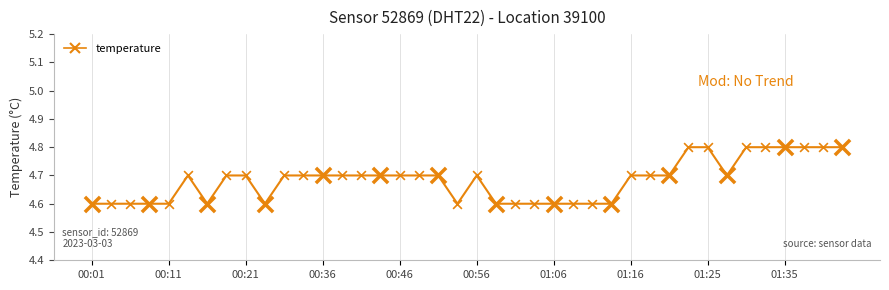

What is the ratio of the value at 18 to the value at 28?

1.0